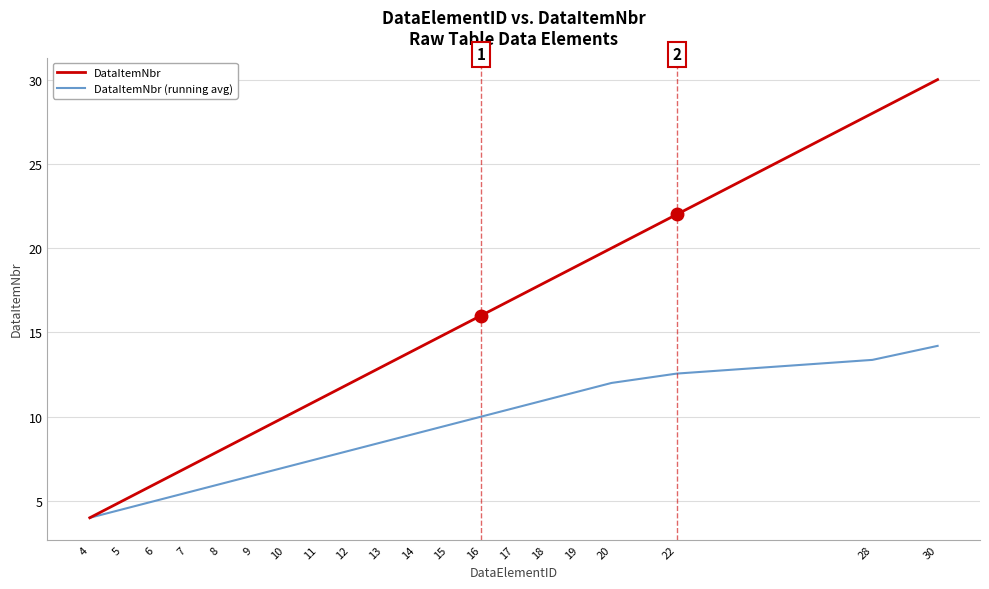

Is this an area chart (filled region under the line)?

No